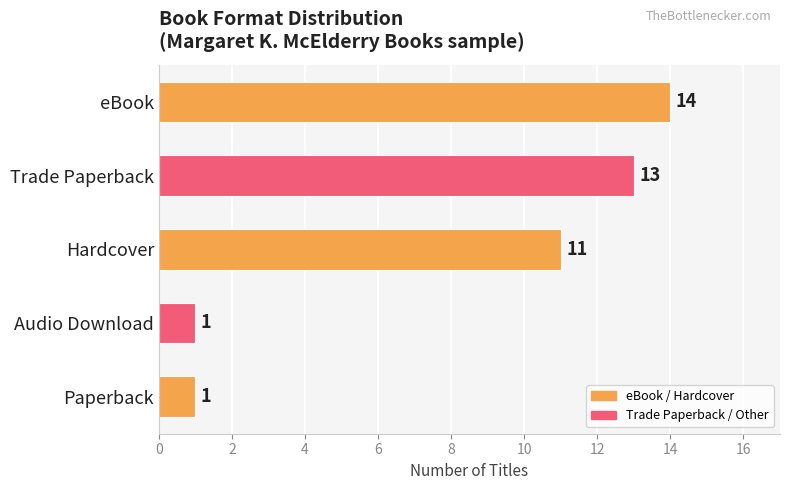

Reading bottom to top, transcribe all the data shown in this chart.

Paperback=1	Audio Download=1	Hardcover=11	Trade Paperback=13	eBook=14